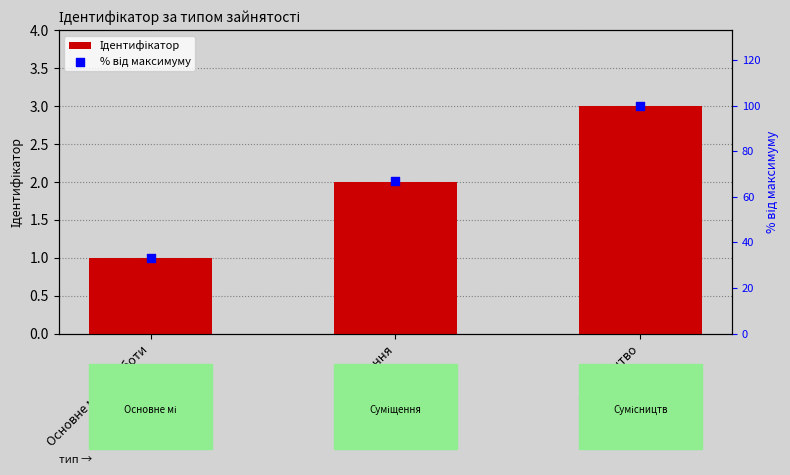

At which category is the sum across all series the highest?

Сумісництво